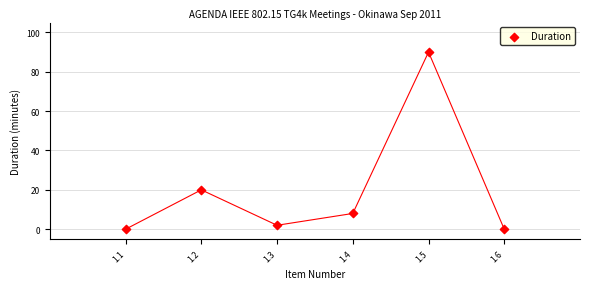

What Y value in the scatter plot is closest to 45?

20